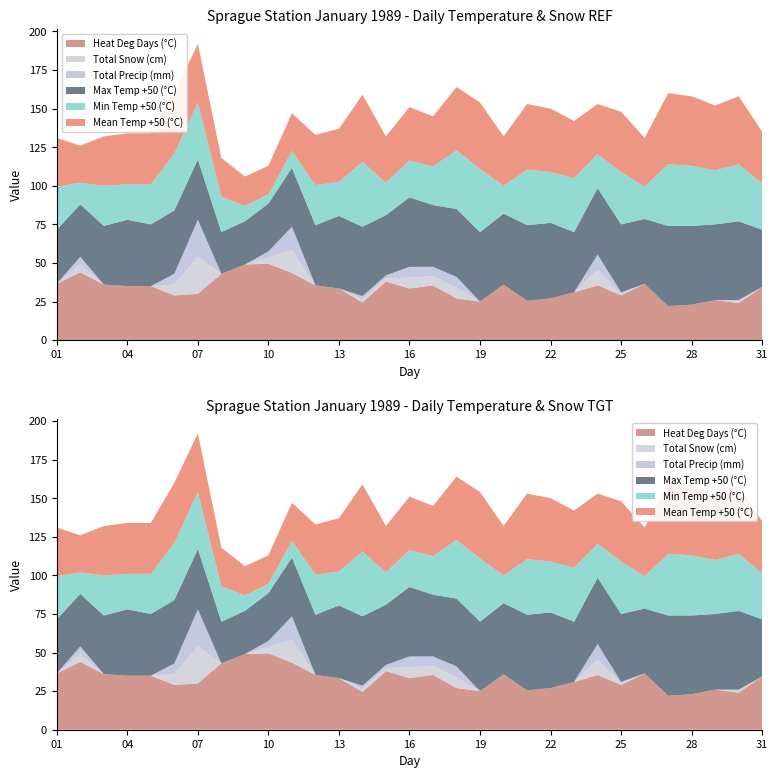

Reading left to right, what are all the values shown in this chart?

Max Temp (°C): -15.0	-16.0	-12.0	-7.0	-10.0	-9.0	-11.0	-23.0	-22.0	-19.0	-12.0	-11.0	-3.0	-5.0	-11.0	-5.0	-10.0	-6.0	-5.0	-4.0	-1.0	-1.0	-11.0	-7.0	-6.0	-8.0	2.0	1.0	-1.0	1.0	-13.0
Min Temp (°C): -22.0	-36.0	-24.0	-27.0	-24.0	-13.0	-13.0	-27.0	-40.0	-44.0	-39.0	-24.0	-28.0	-8.0	-29.0	-26.0	-25.0	-12.0	-9.0	-32.0	-14.0	-17.0	-15.0	-28.0	-16.0	-29.0	-10.0	-11.0	-15.0	-13.0	-20.0
Mean Temp (°C): -18.5	-26.0	-18.0	-17.0	-17.0	-11.0	-12.0	-25.0	-31.0	-31.5	-25.5	-17.5	-15.5	-6.5	-20.0	-15.5	-17.5	-9.0	-7.0	-18.0	-7.5	-9.0	-13.0	-17.5	-11.0	-18.5	-4.0	-5.0	-8.0	-6.0	-16.5
Heat Deg Days (°C): 36.5	44.0	36.0	35.0	35.0	29.0	30.0	43.0	49.0	49.5	43.5	35.5	33.5	24.5	38.0	33.5	35.5	27.0	25.0	36.0	25.5	27.0	31.0	35.5	29.0	36.5	22.0	23.0	26.0	24.0	34.5
Total Snow (cm): 0.0	5.0	0.0	0.0	0.0	7.0	24.0	0.0	0.0	4.0	15.0	0.0	0.0	2.0	2.0	7.0	6.0	7.0	0.0	0.0	0.0	0.0	0.0	10.0	1.0	0.0	0.0	0.0	0.0	1.0	0.0
Total Precip (mm): 0.0	5.0	0.0	0.0	0.0	7.0	24.0	0.0	0.0	4.0	15.0	0.0	0.0	2.0	2.0	7.0	6.0	7.0	0.0	0.0	0.0	0.0	0.0	10.0	1.0	0.0	0.0	0.0	0.0	1.0	0.0